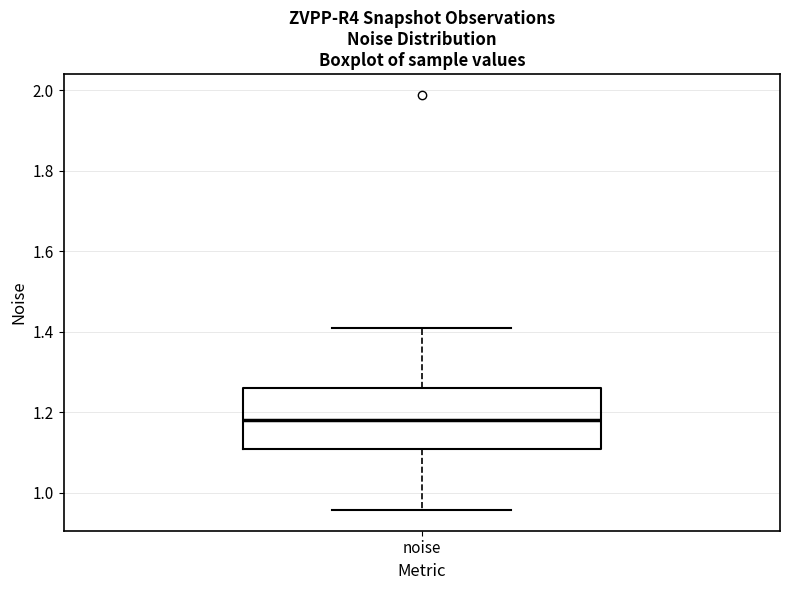

Transcribe this box plot: give where the median line is, the range the box spans, and where the two whiskers end, as read against the y-axis. The values are not printed on the chart, so give them approximately, as read against the axis.

median 1.18, box 1.10 to 1.26, whiskers 0.96 to 1.42